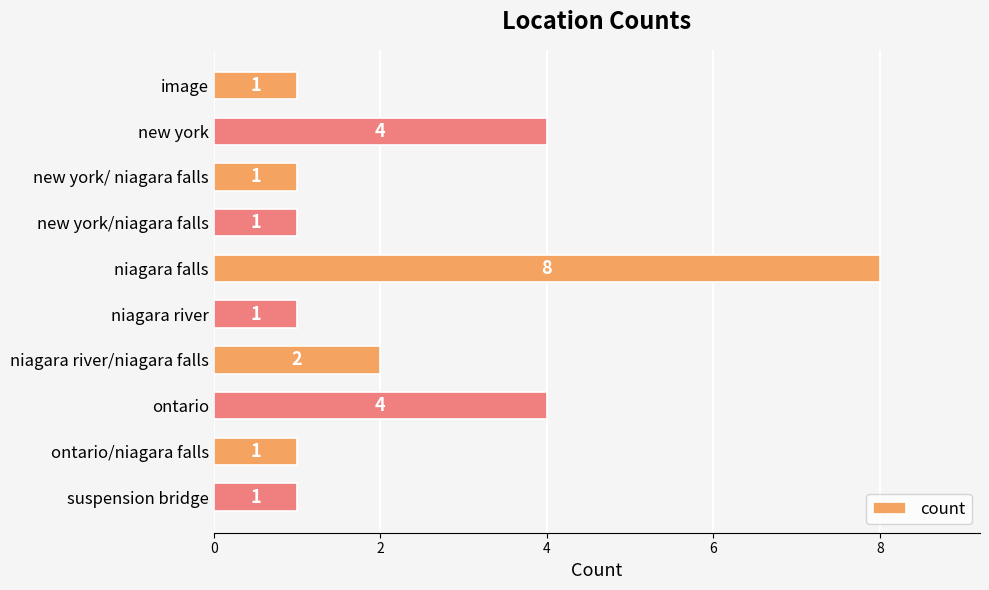

Count the values in the range 1 to 4.

9